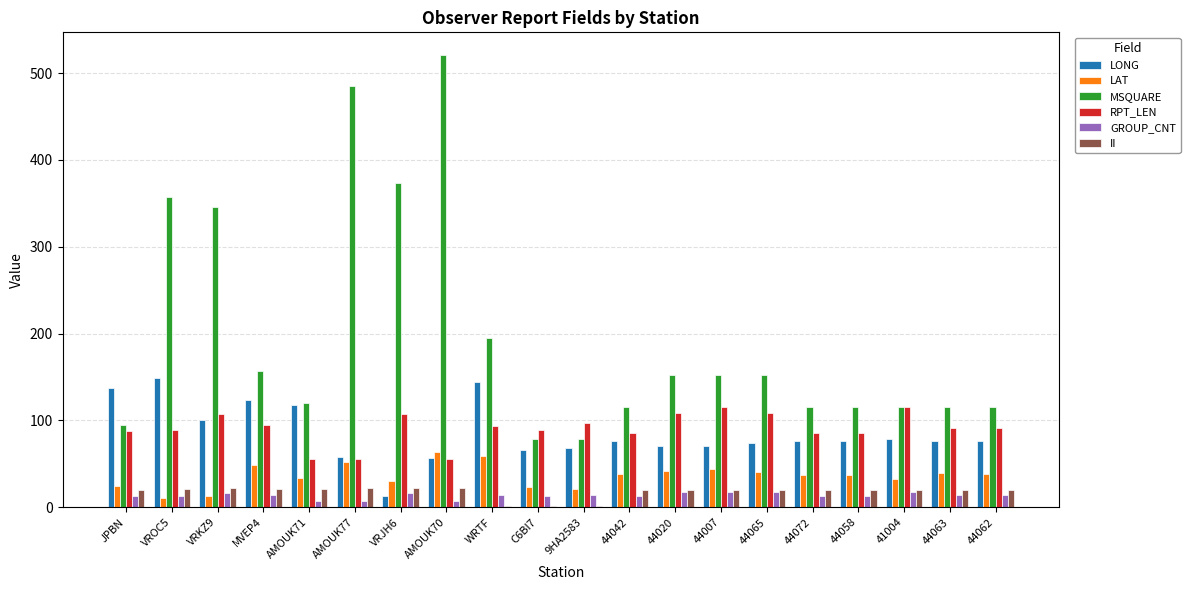

Read the LONG value at 44042.

76.3